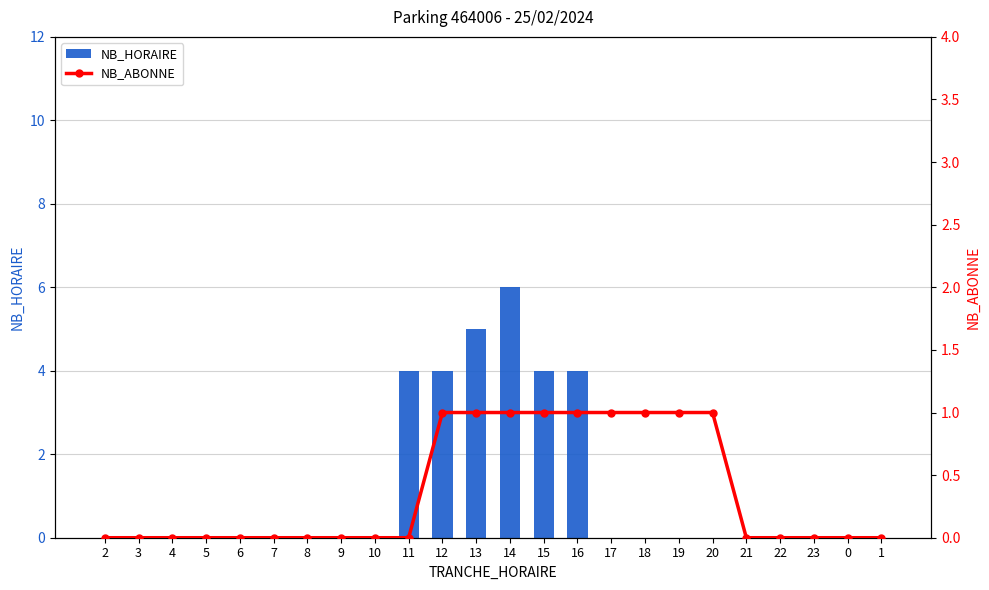

At which category does the chart reach its minimum across all series?

2